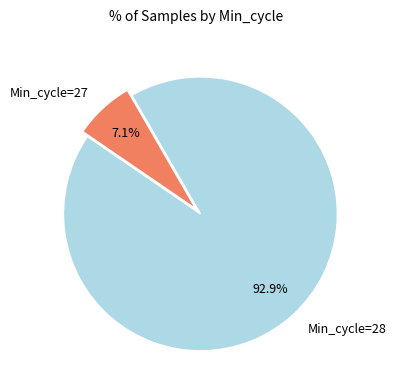

What percentage is NOT represented by Min_cycle=27?

92.9%